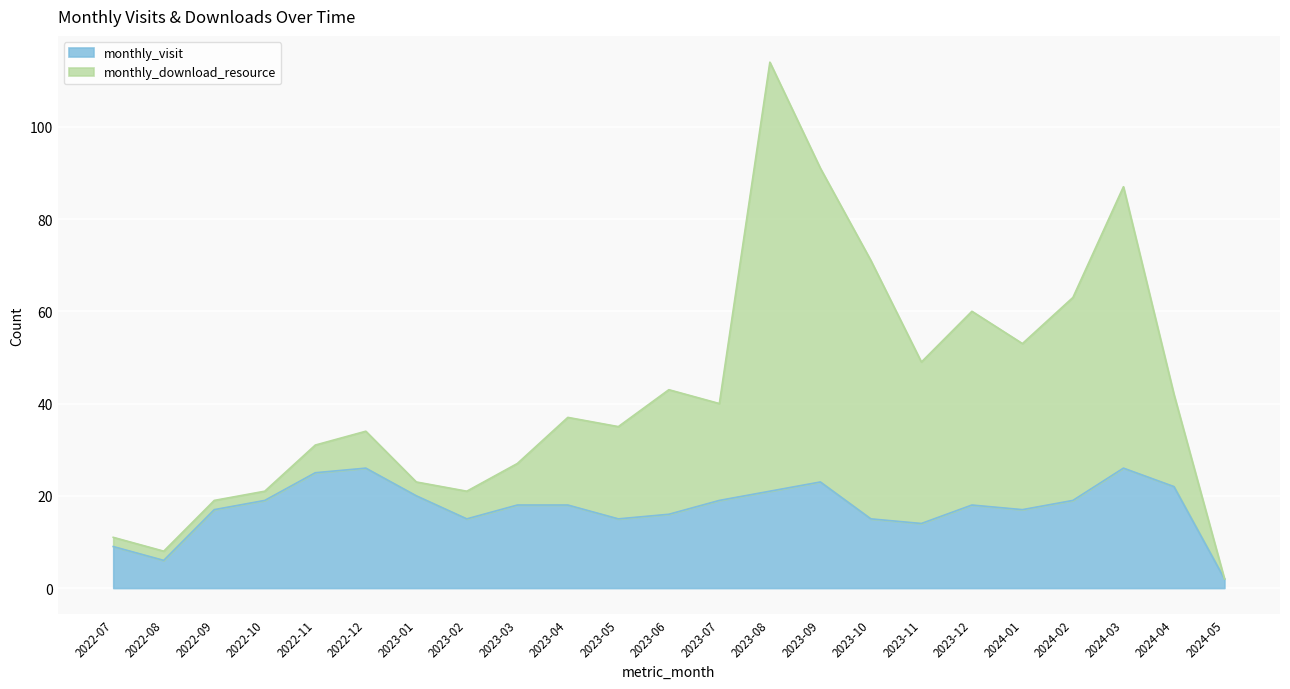

The monthly_visit series shows 4 at 2023-02. True or false?

False